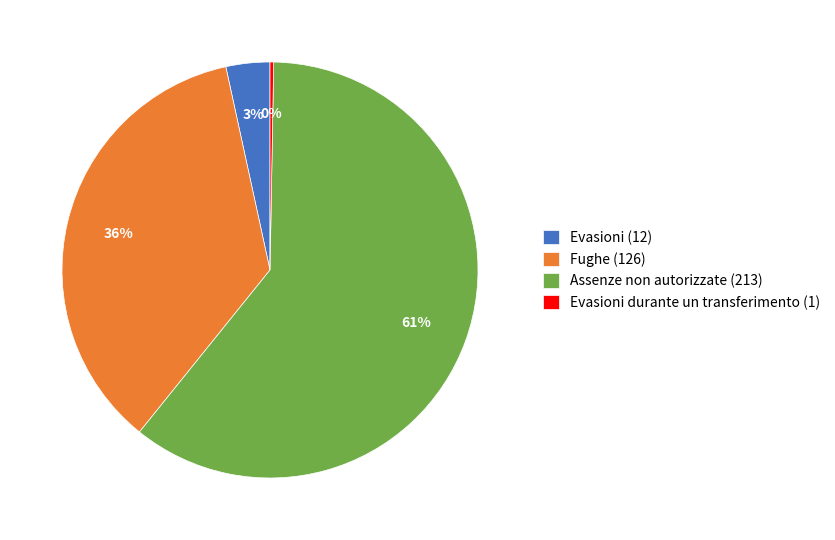

Which slice is the smallest?

Evasioni durante un transferimento (1)